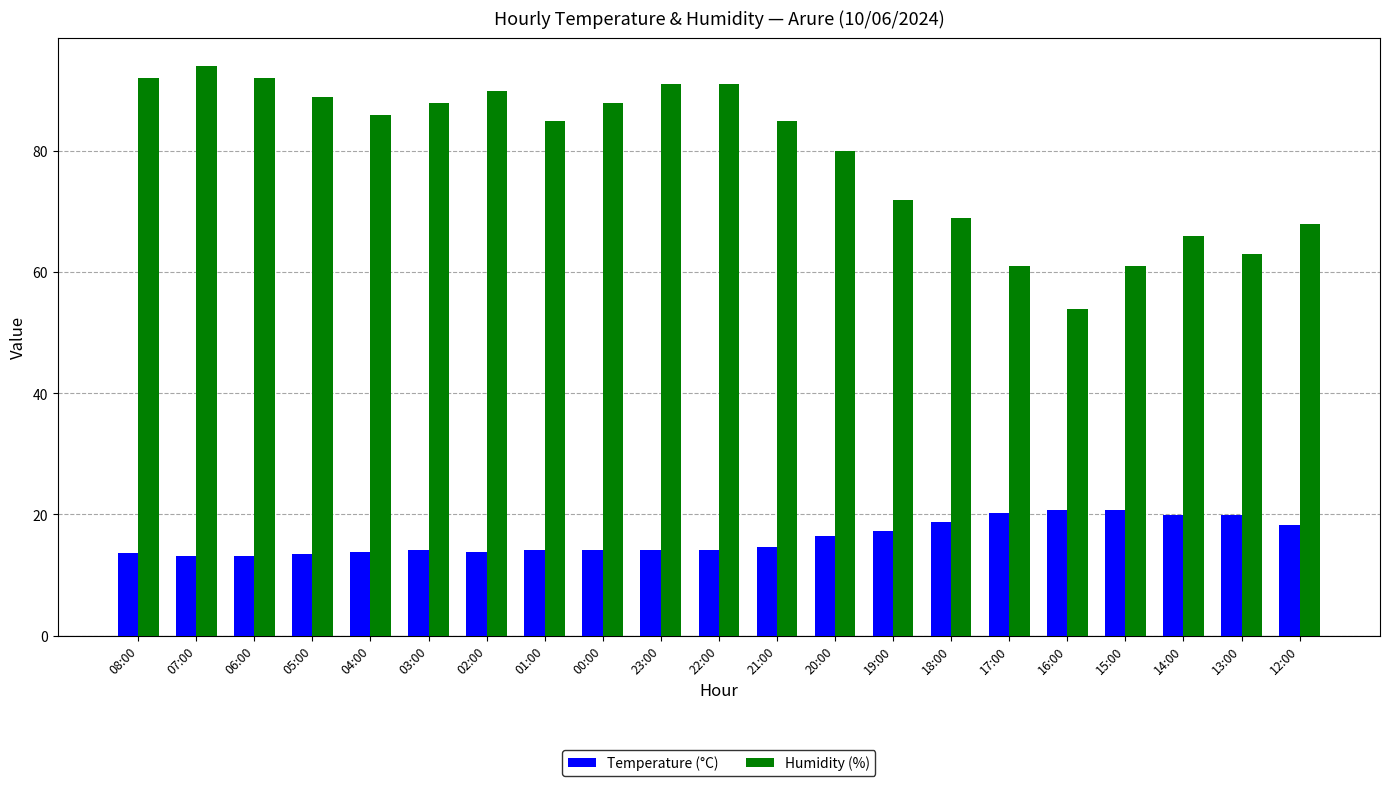

The value of Humidity (%) at 23:00 is 36.5. True or false?

False